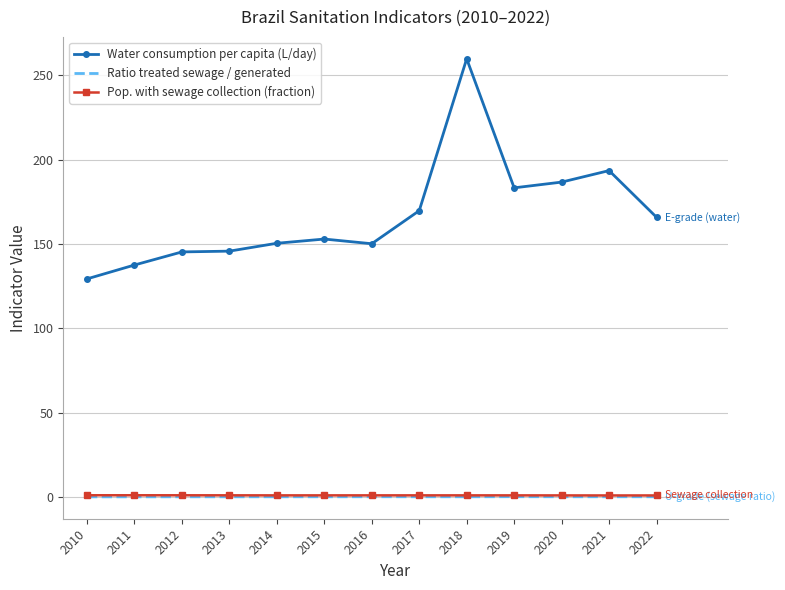

How many series are shown in this chart?

3